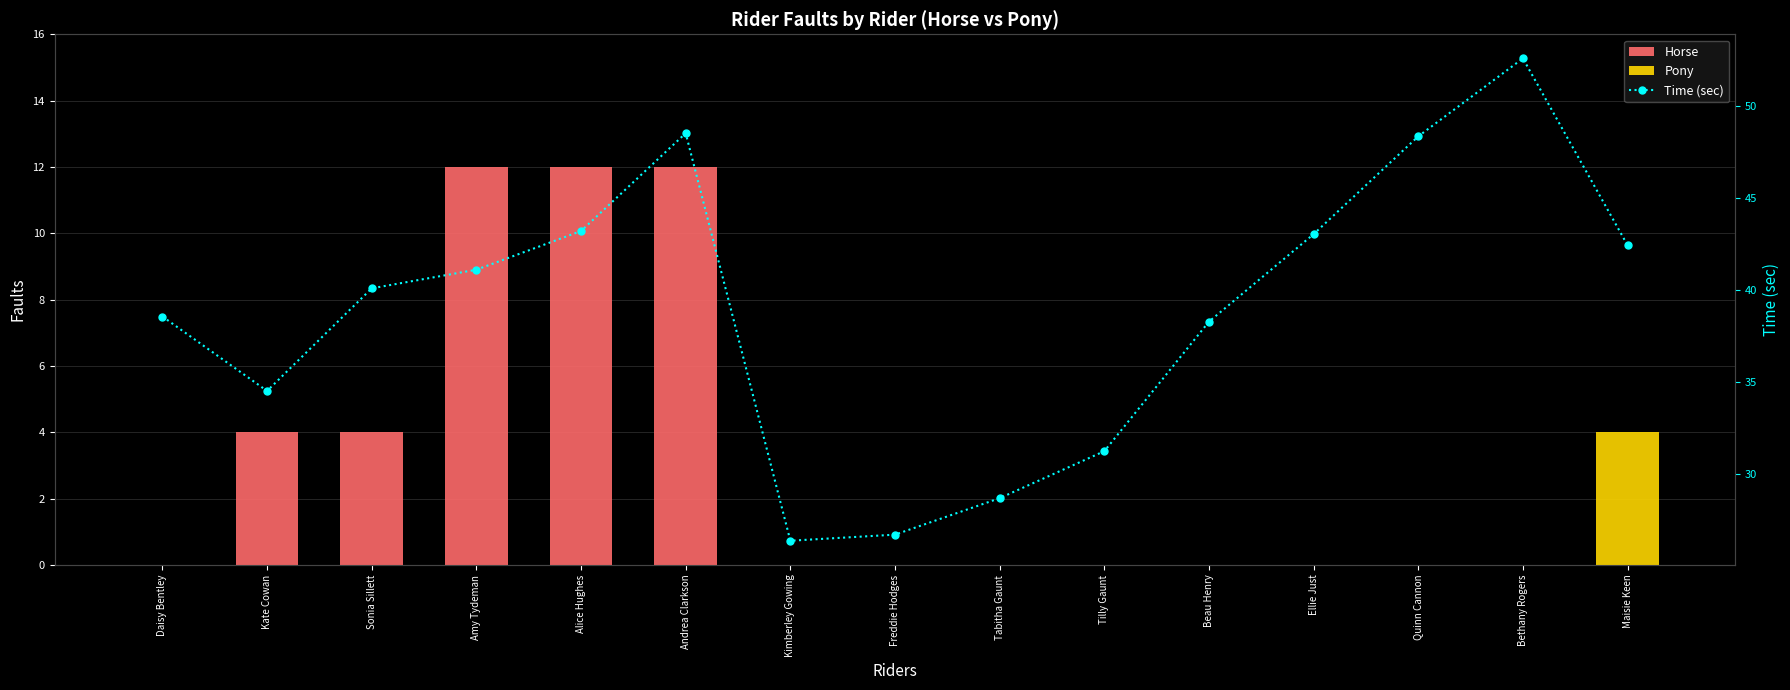

True or false: Pony has a value of 0.0 at Tilly Gaunt.

True